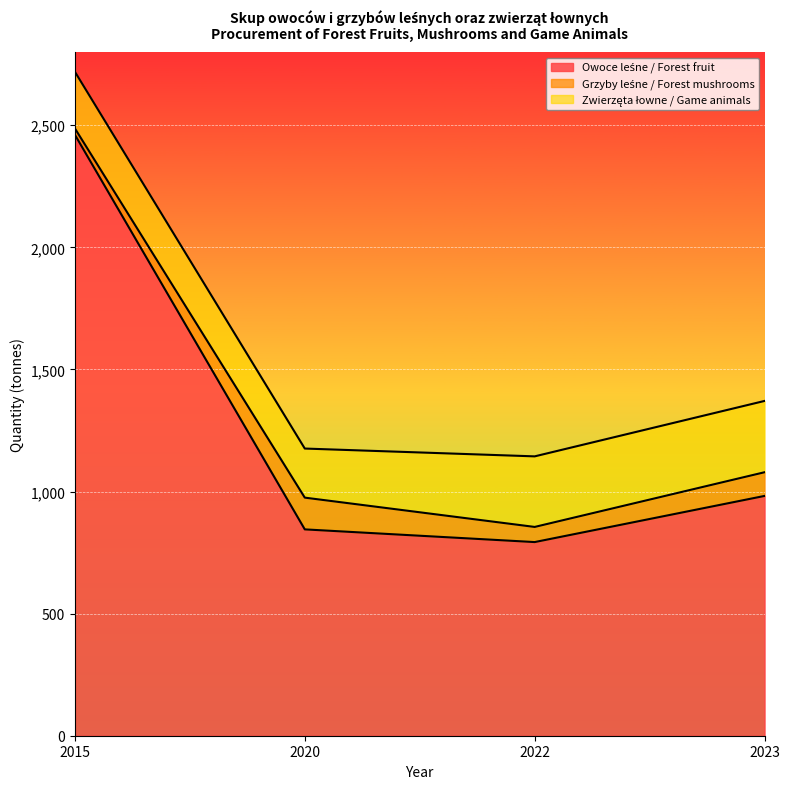

How many interior local valleys does the Owoce leśne / Forest fruit series have?

1